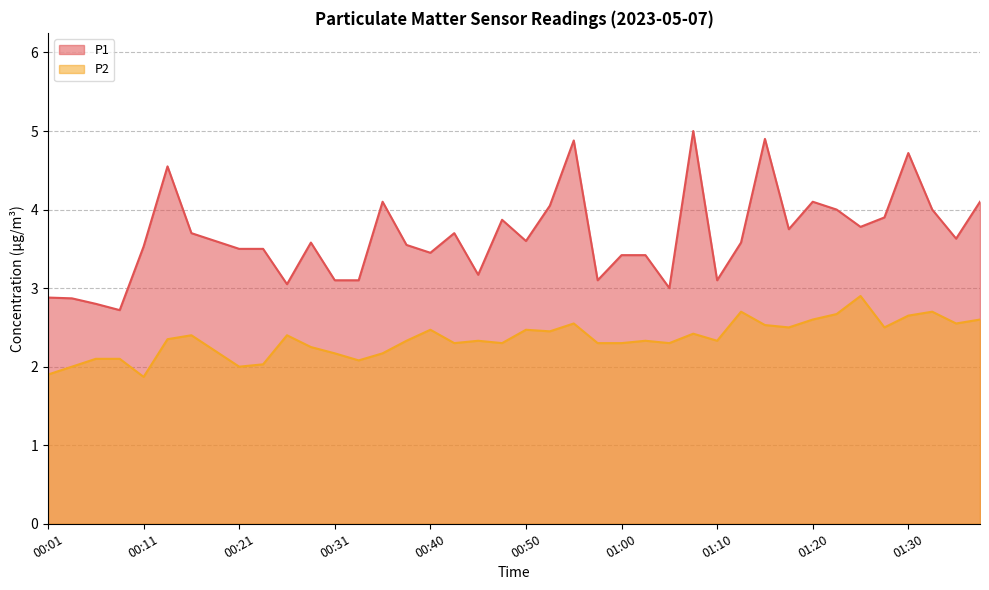

What are all the series names shown in the legend?

P1, P2